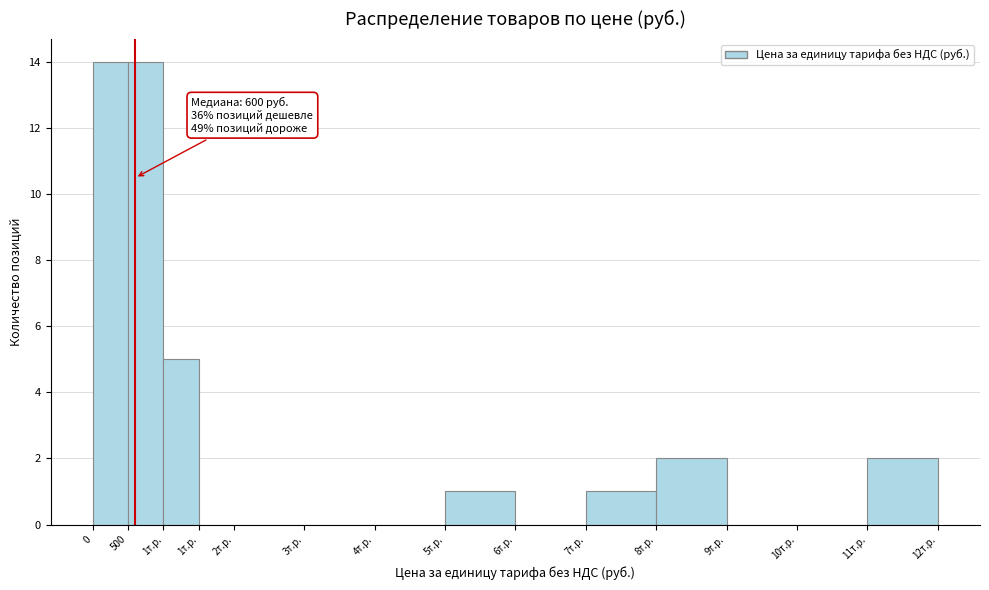

Are the bars horizontal?

No